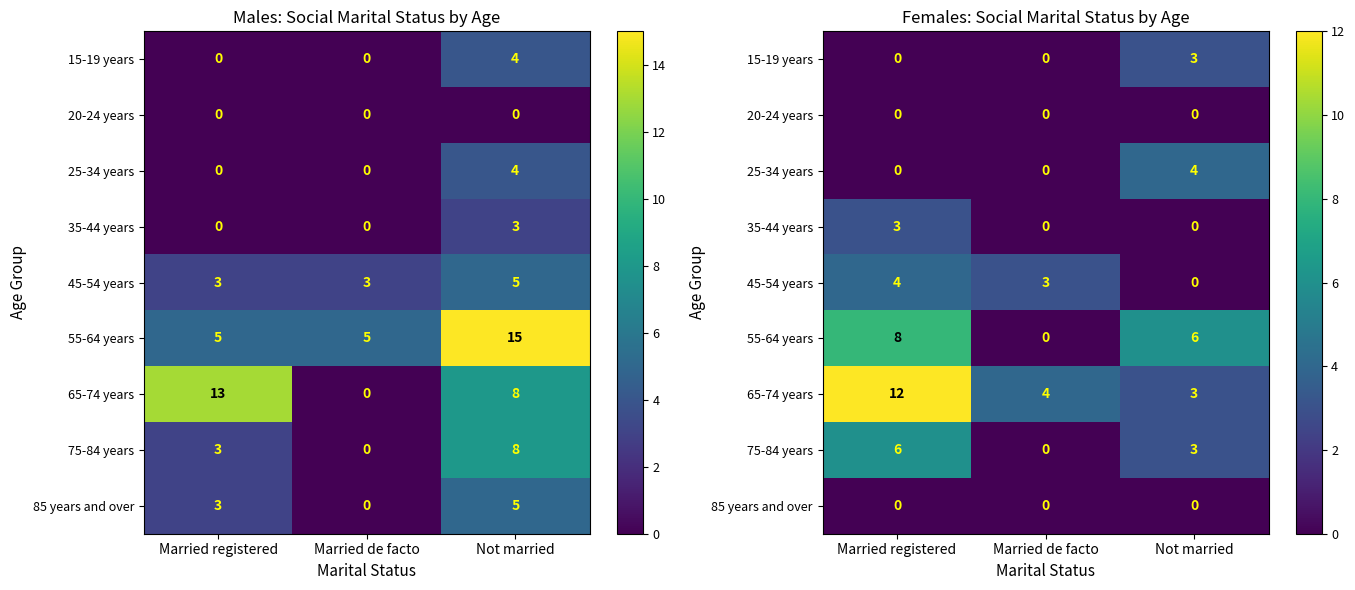

What is the total value across all series at Married de facto?

7